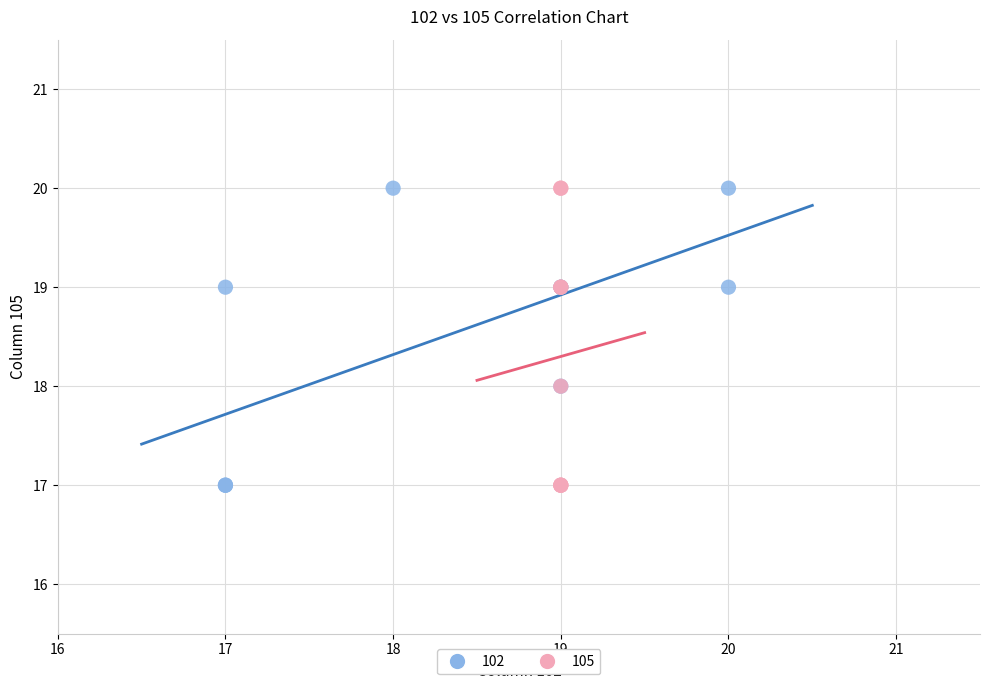

What are all the series names shown in the legend?

102, 105